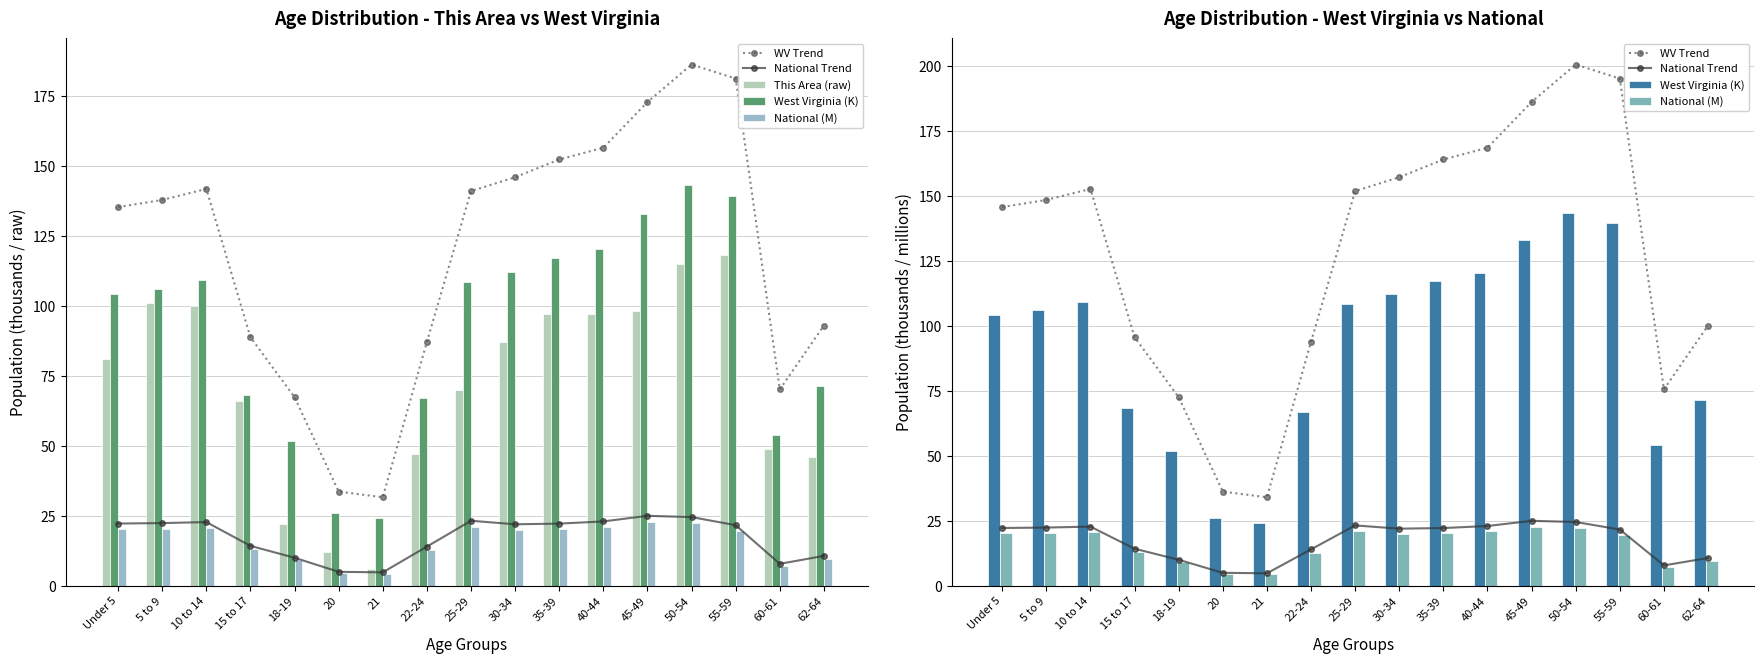

At which label does WV Trend reach its minimum?

21